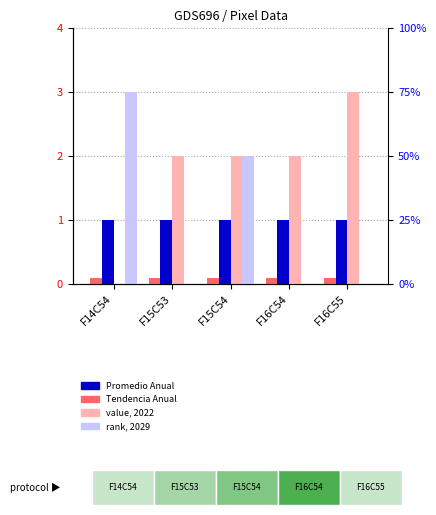

The Tendencia Anual series shows 0.0 at F15C54. True or false?

False